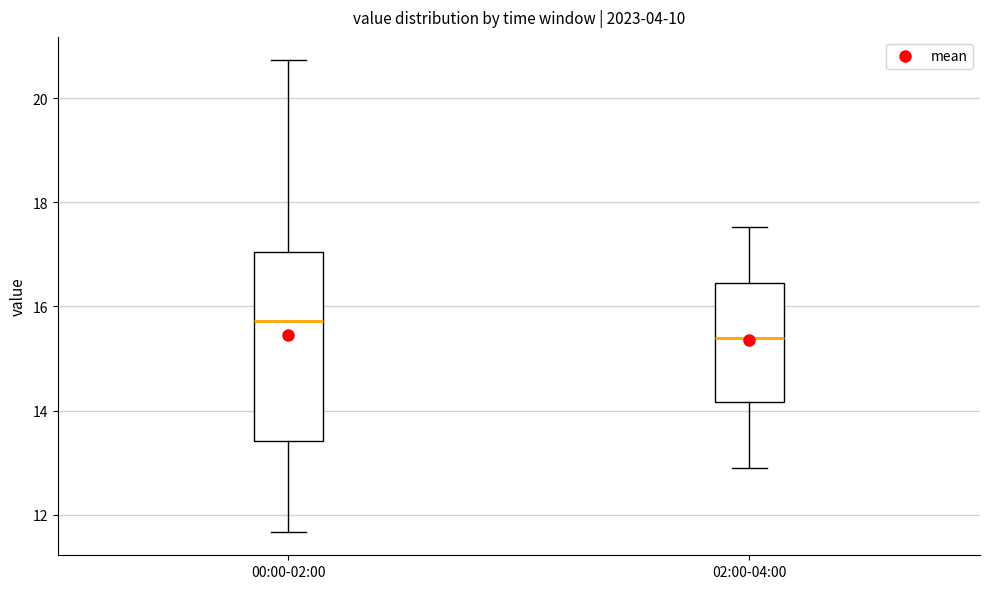

Which box is the tallest, from its lower edge to its upper edge?

00:00-02:00